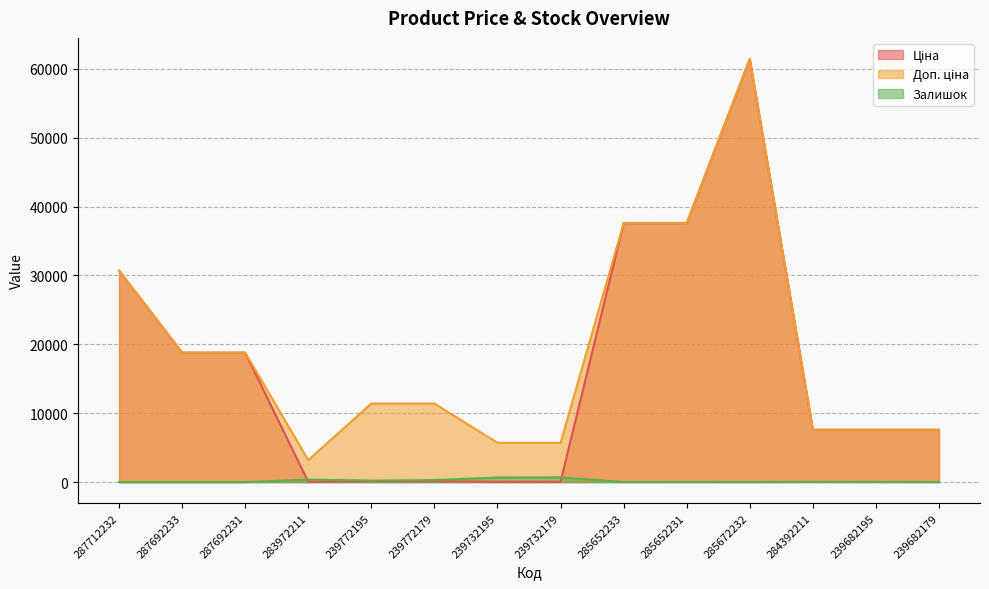

True or false: Залишок has a value of 43.0 at 284392211.

True